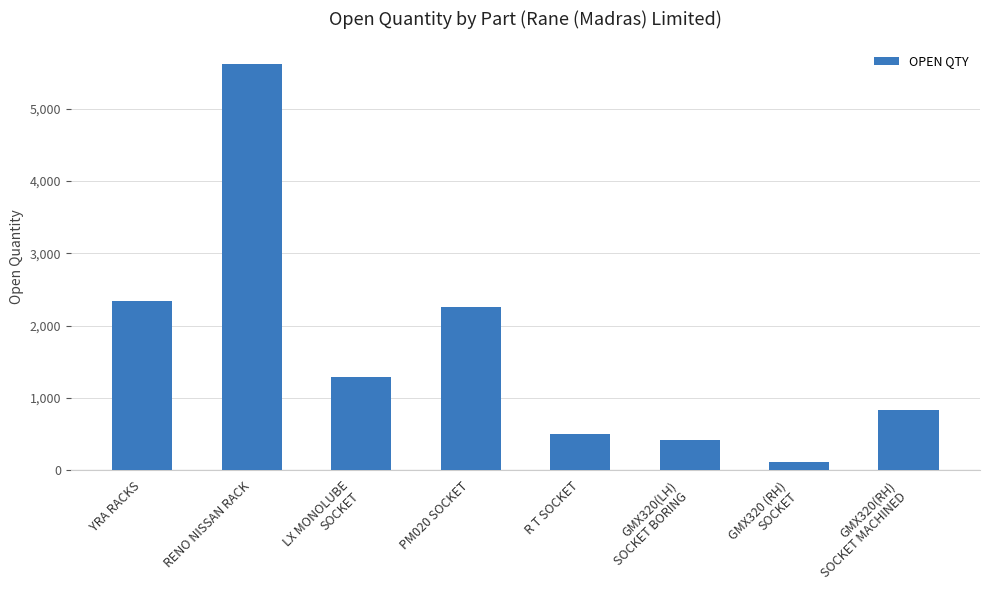

How many distinct data groups are displayed?

1